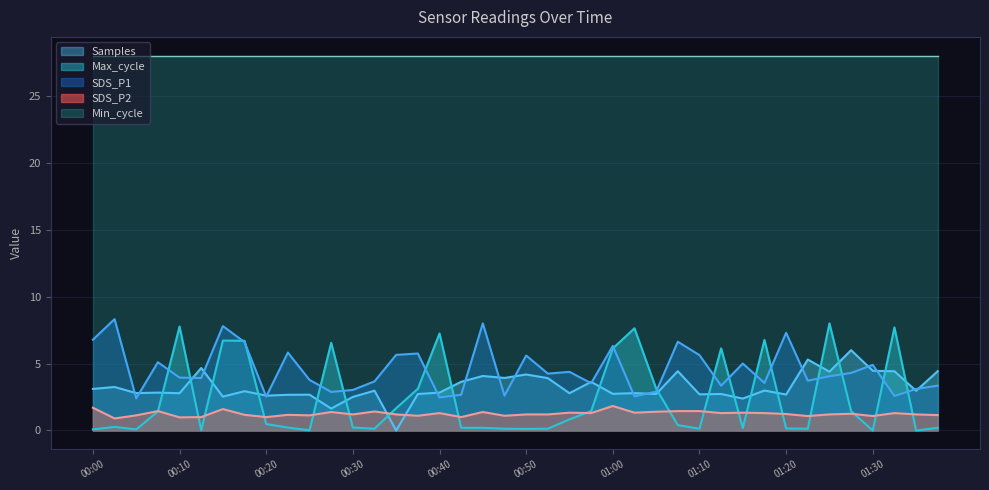

Which has a higher value, 01:18 or 00:53?

00:53